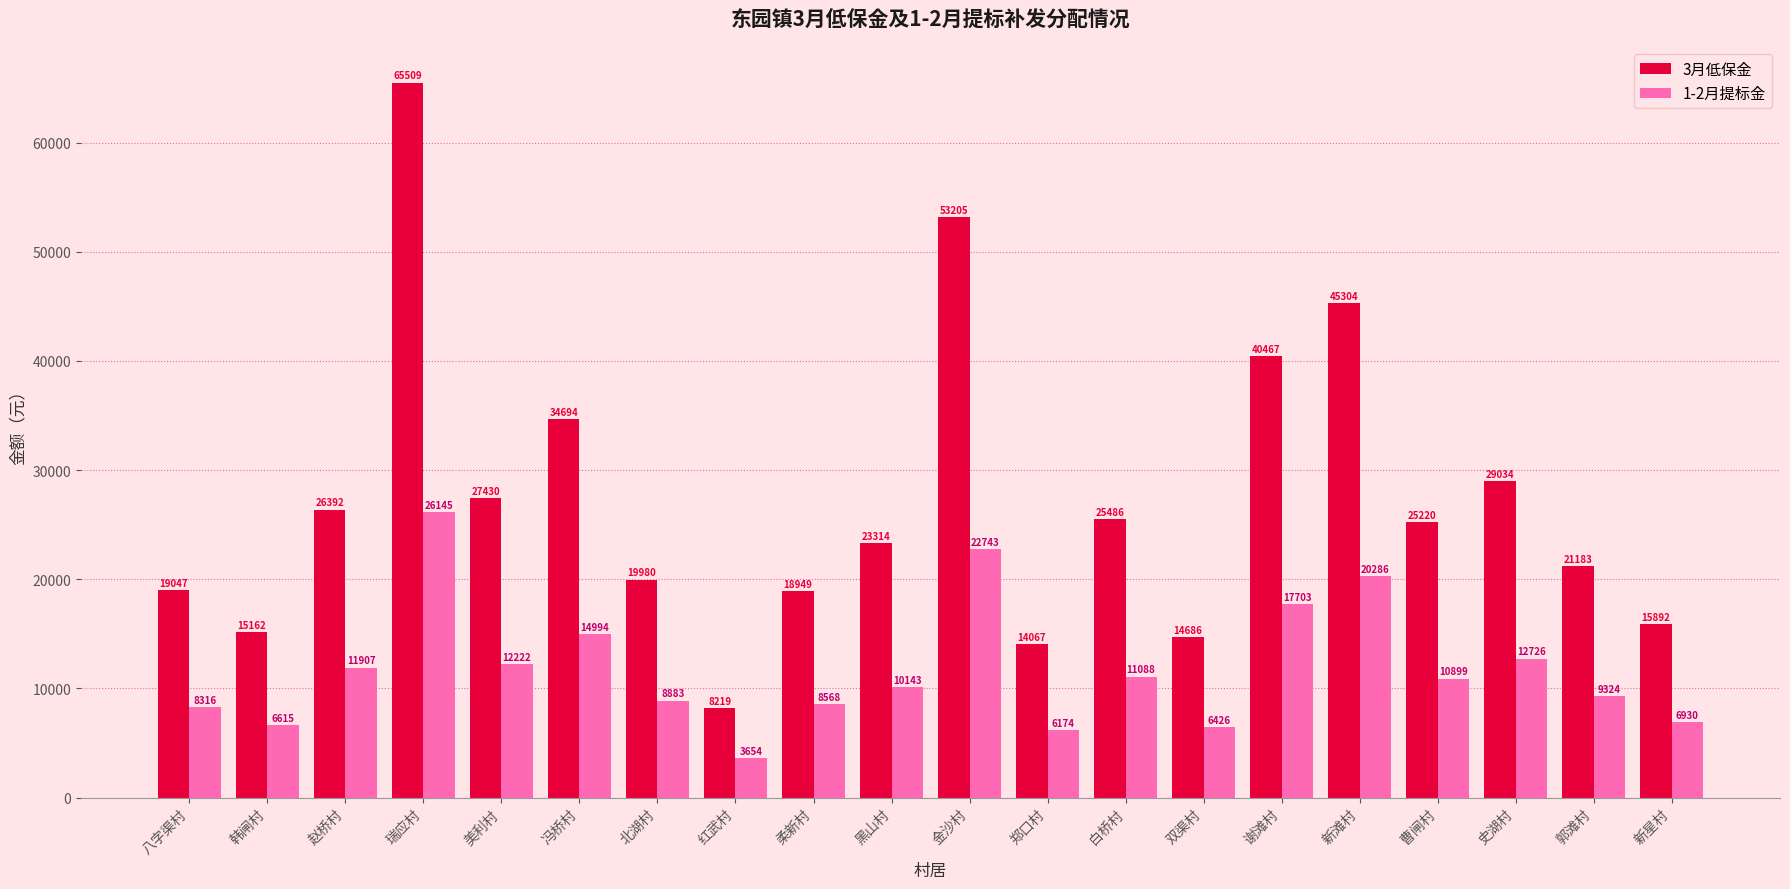

What is the average value of the 1-2月提标金 series?

11787